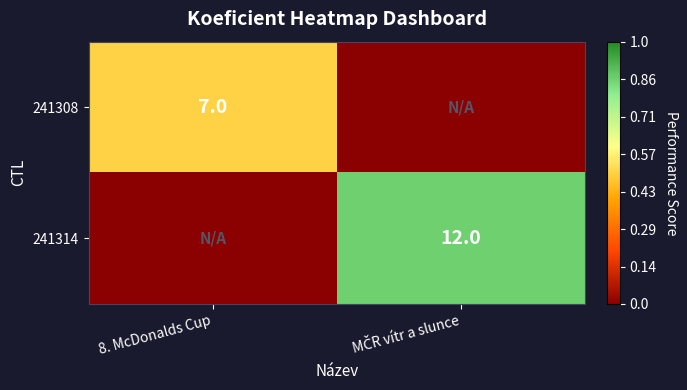

Is it true that 241308 equals 10 at 8. McDonalds Cup?

False